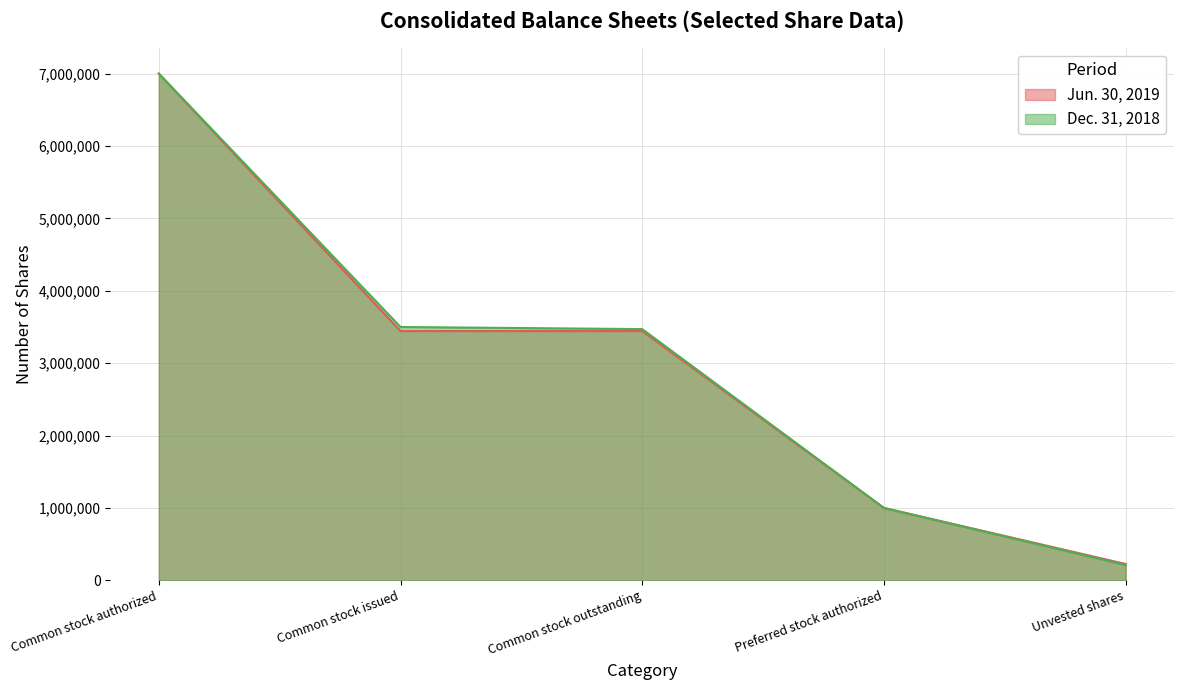

At Common stock authorized, list the series in order from largest to smallest.

Jun. 30, 2019, Dec. 31, 2018